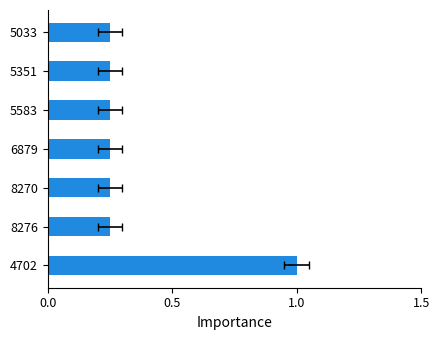

The chart shows a value of 0.2 at 8270. True or false?

True